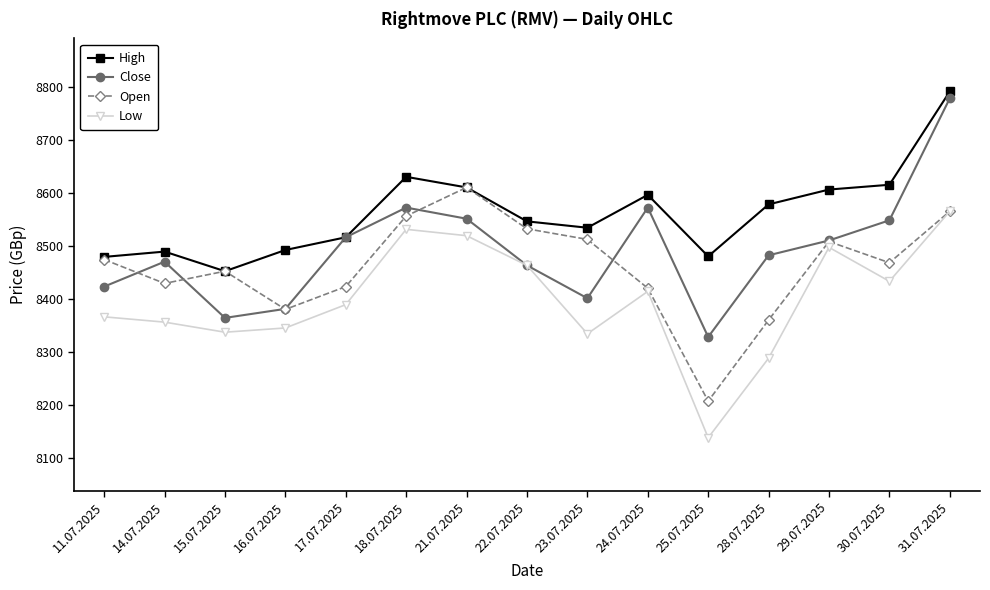

How many series are shown in this chart?

4